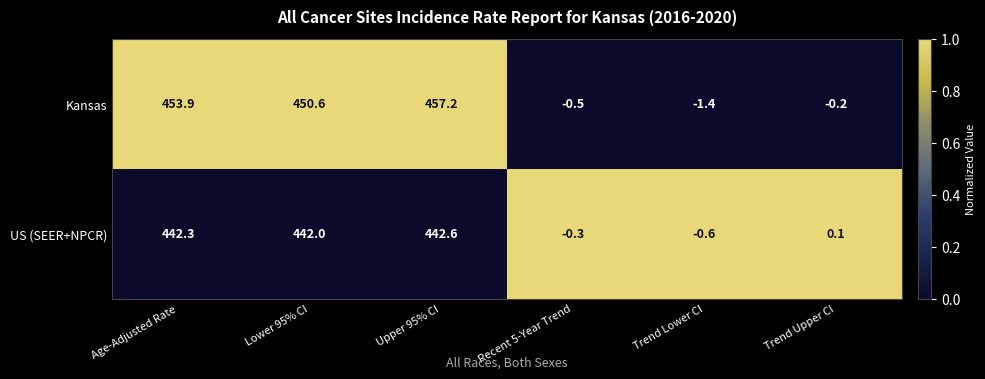

Rank the series by their maximum value, from lowest to highest.

US (SEER+NPCR), Kansas